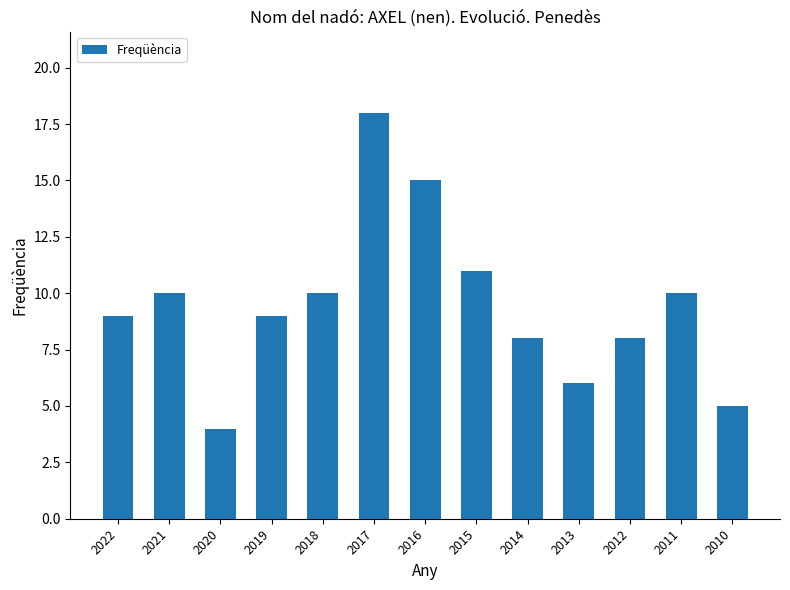

Which category has the highest value across all series?

2017